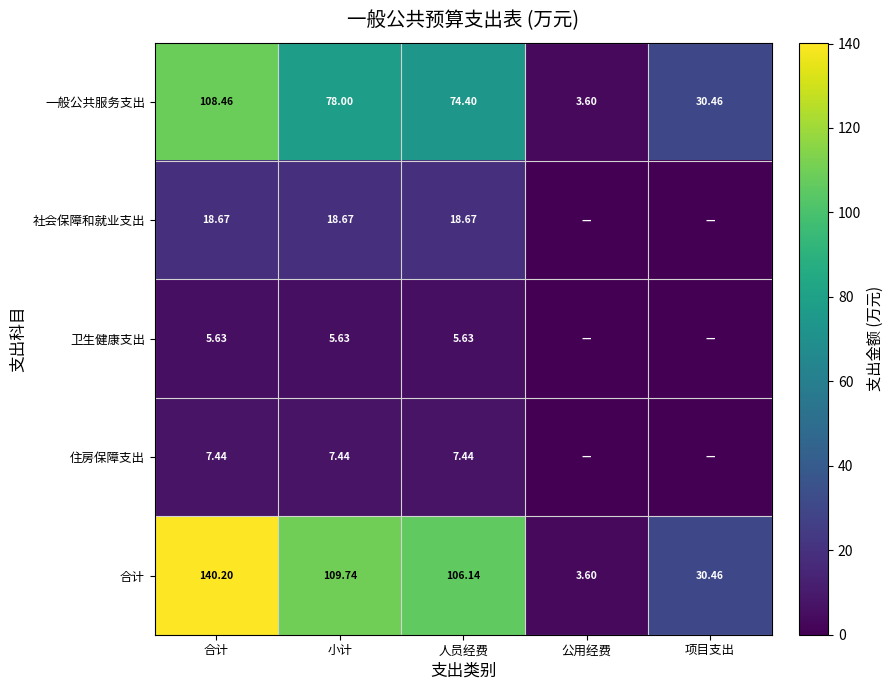

Is the value of 社会保障和就业支出 at 人员经费 greater than the value of 住房保障支出 at 合计?

Yes